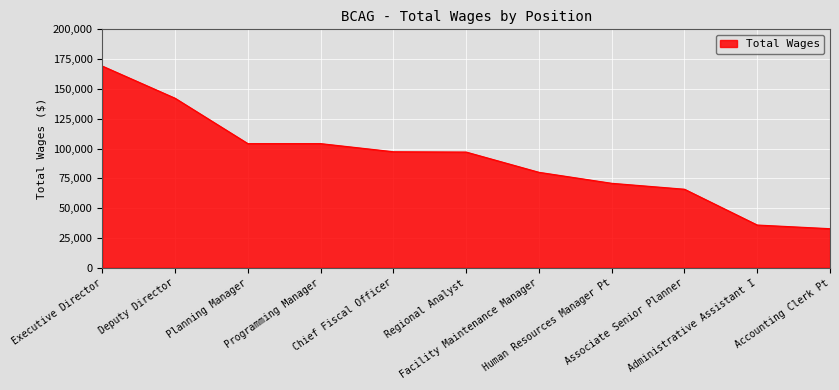

What is the minimum value shown in the chart?

32760